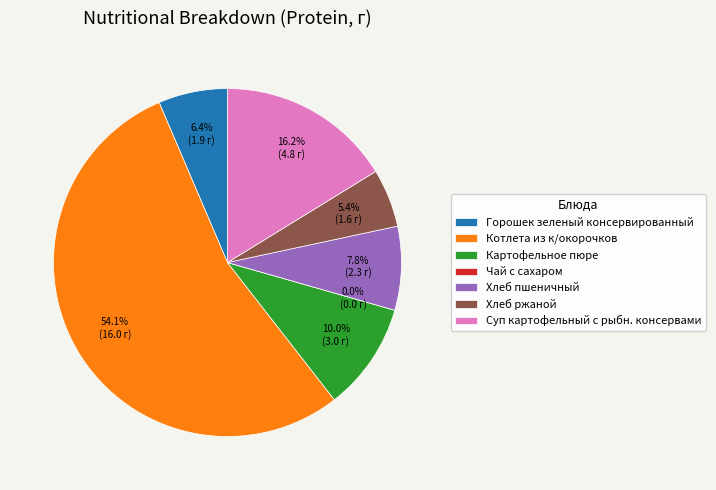

What portion of the pie excludes Чай с сахаром?

100.0%